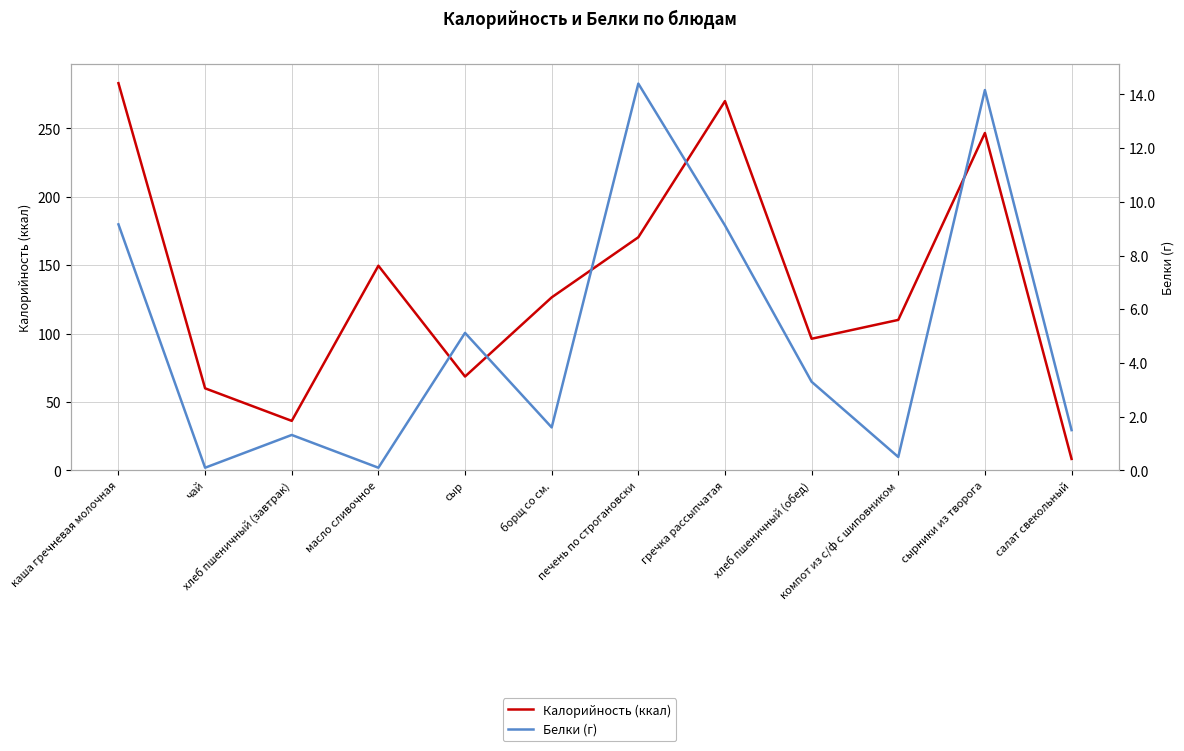

What is the label of the 3rd point from the right?

компот из с/ф с шиповником